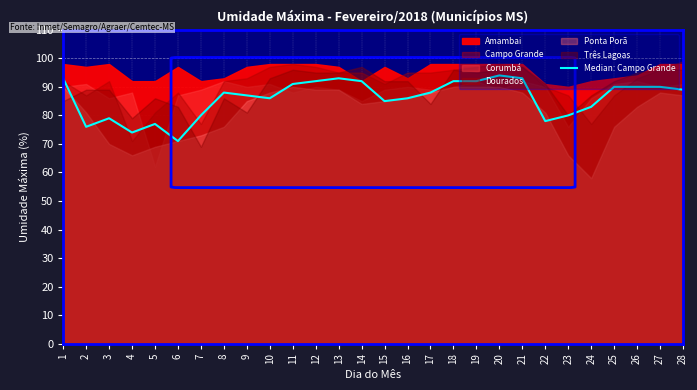

At which label does the data first exceed 88?

1